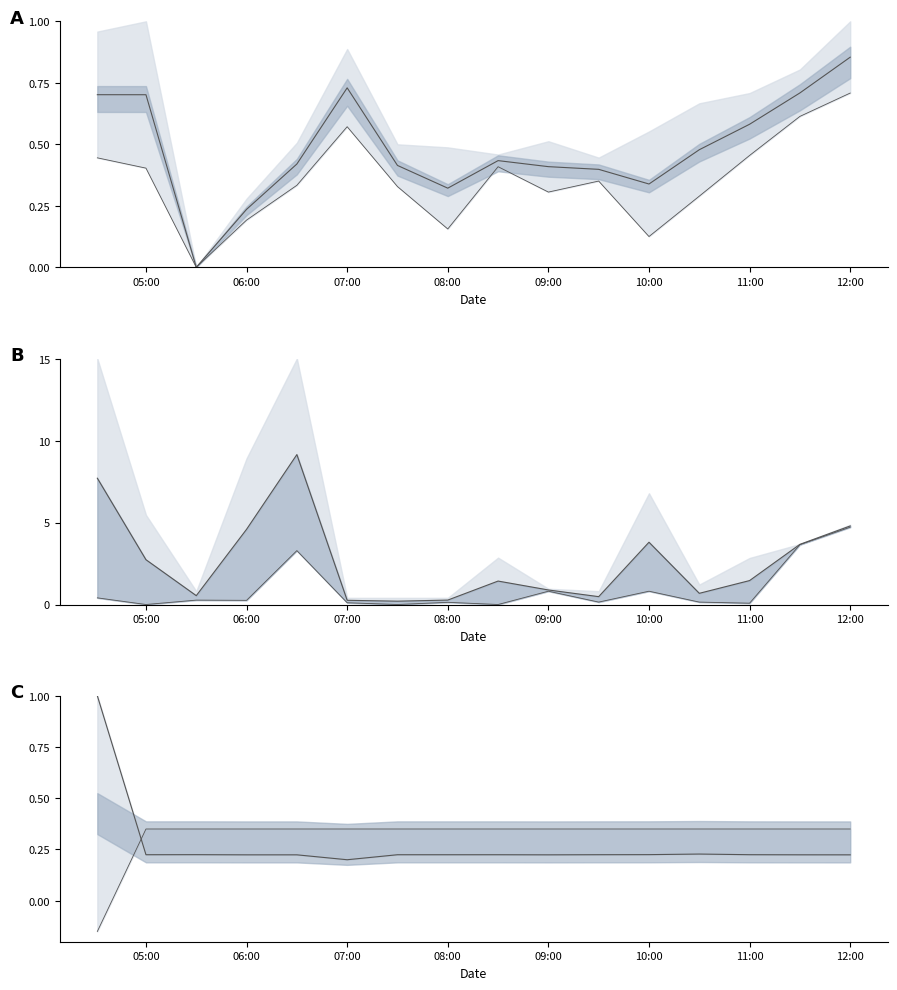

At how many categories does at least one series exceed 1?

9